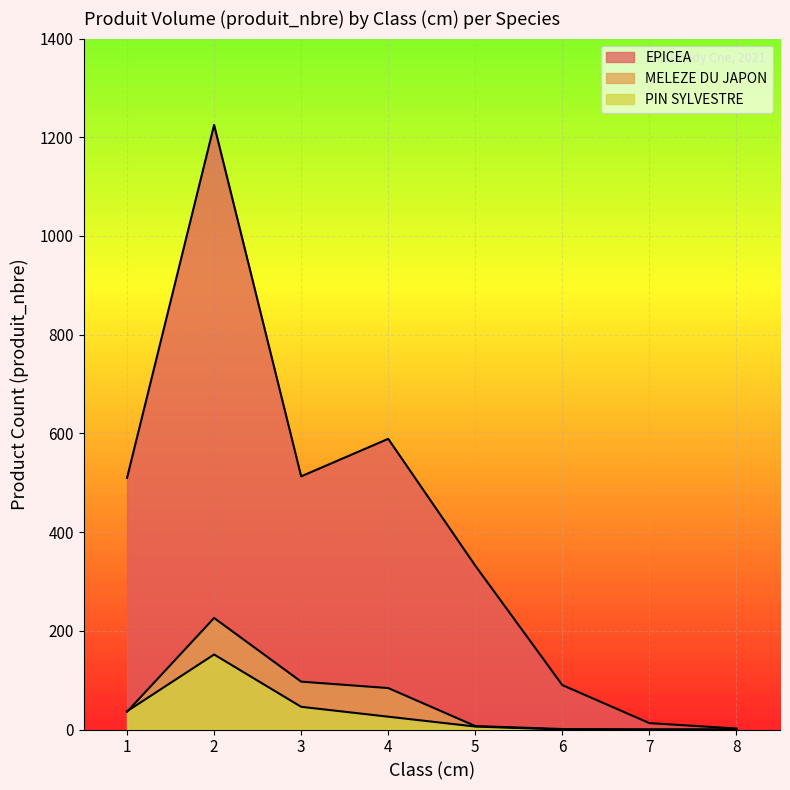

Reading right to left, list all the values displayed in this chart.

EPICEA: 8=2	7=13	6=90	5=332	4=589	3=513	2=1225	1=510
MELEZE DU JAPON: 8=0	7=0	6=1	5=7	4=84	3=97	2=226	1=36
PIN SYLVESTRE: 8=0	7=0	6=0	5=6	4=26	3=46	2=152	1=37